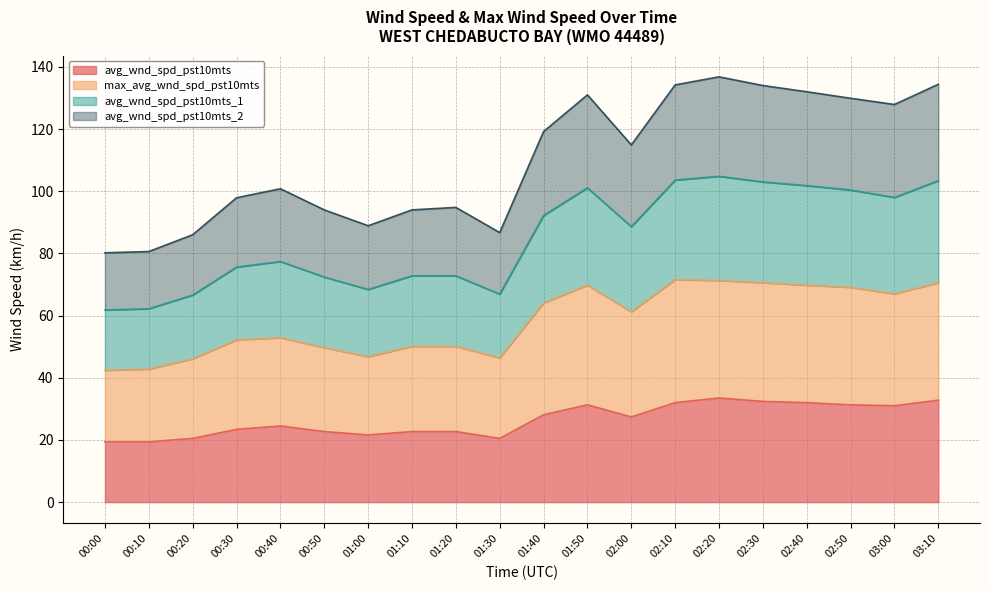

Which category has the lowest value in the avg_wnd_spd_pst10mts series?

00:00